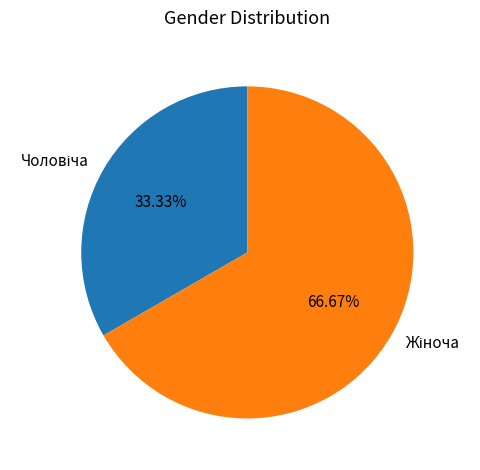

Does any single category account for the majority?

Yes